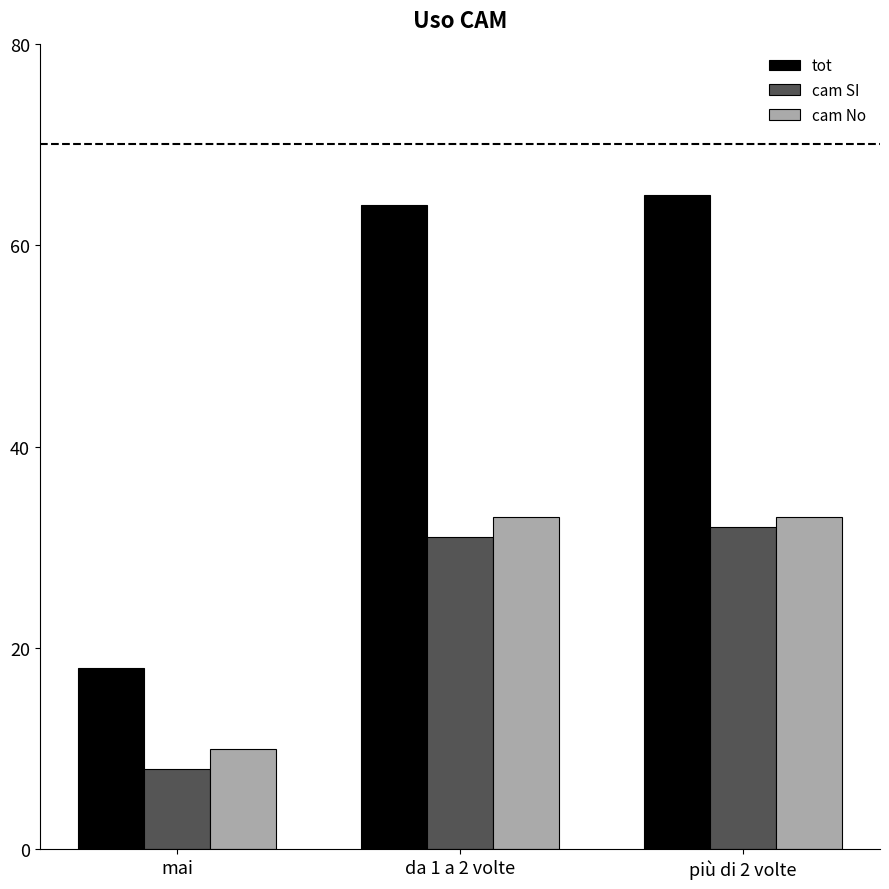

At how many categories does at least one series exceed 14?

3